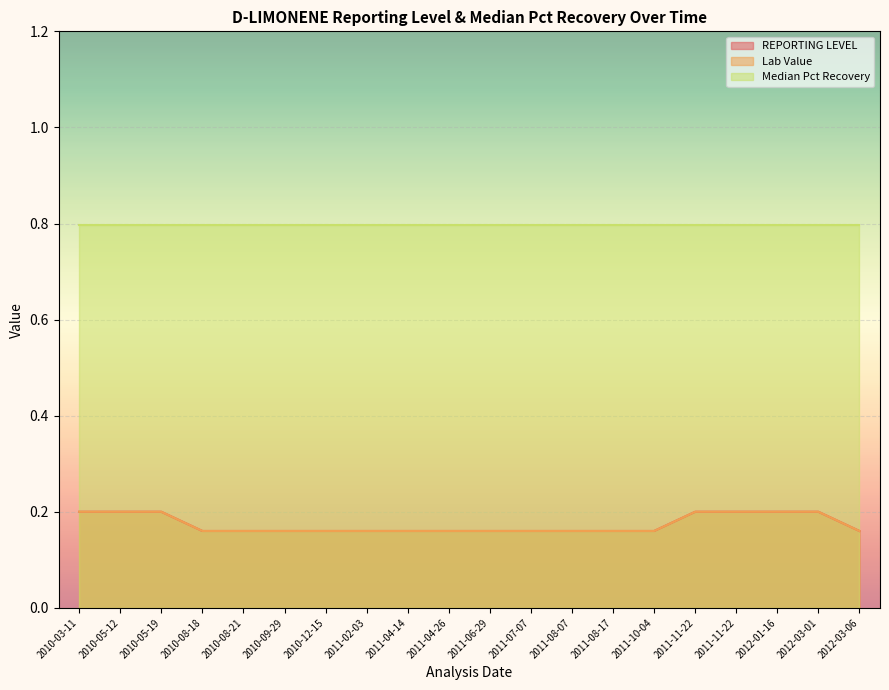

Does the chart display data point markers on the line(s)?

No